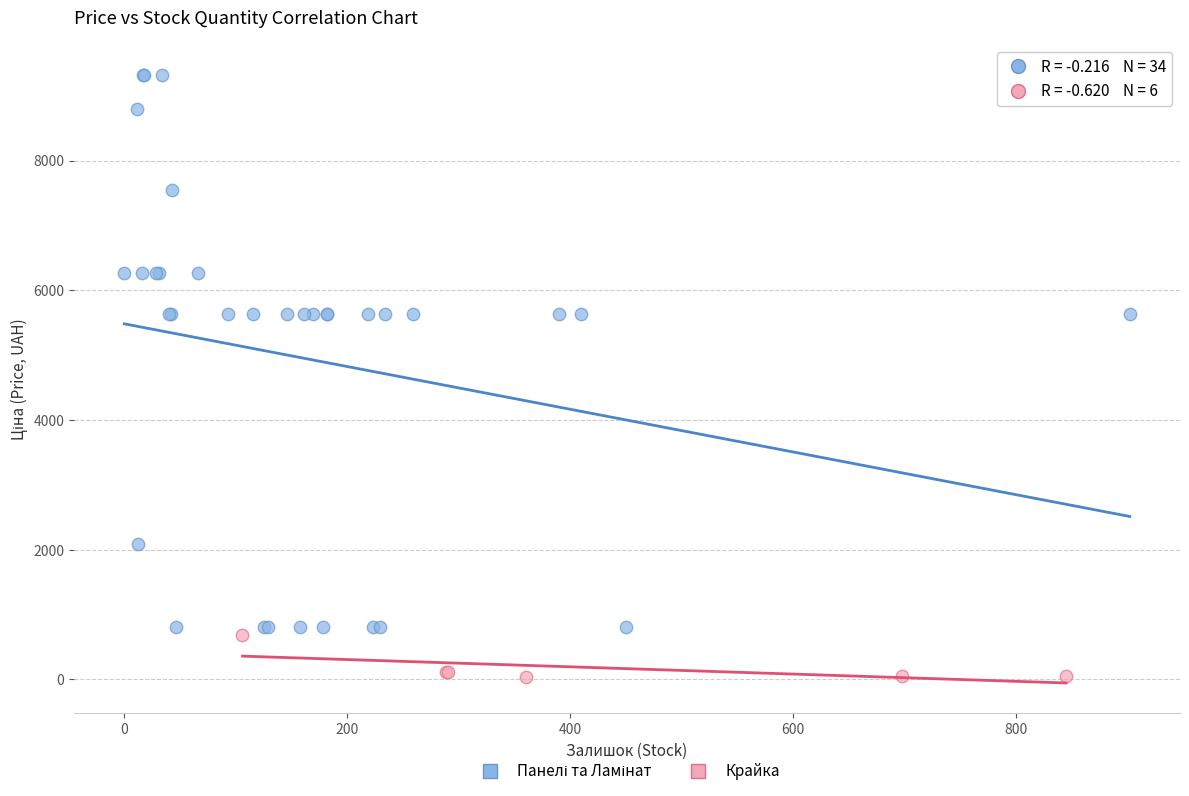

Which series reaches the minimum Y coordinate?

Крайка